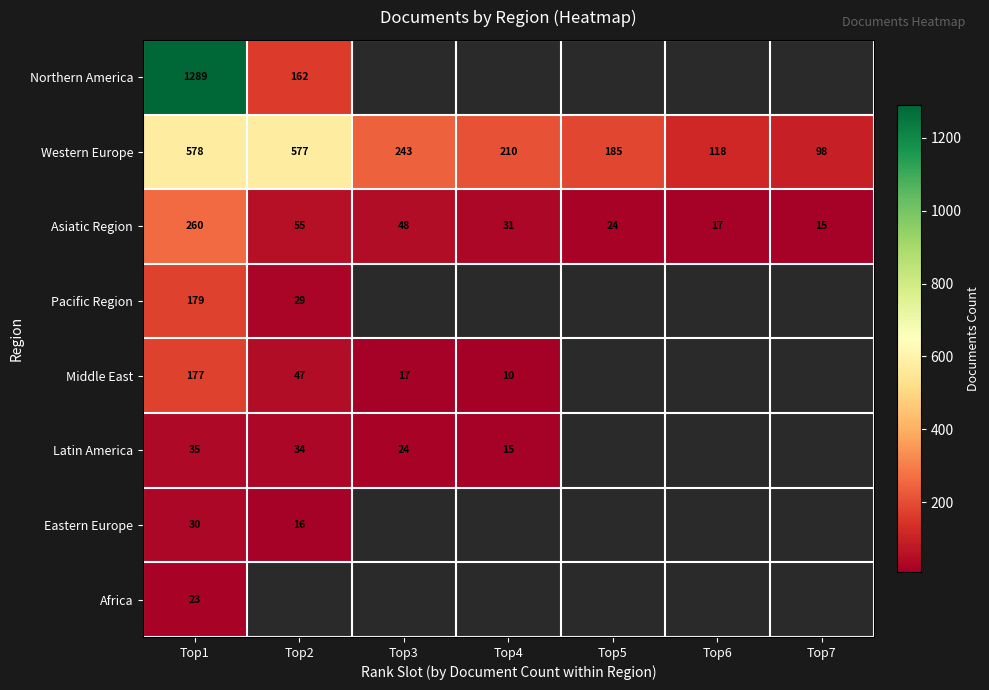

The value of Western Europe at Top5 is 185. True or false?

True